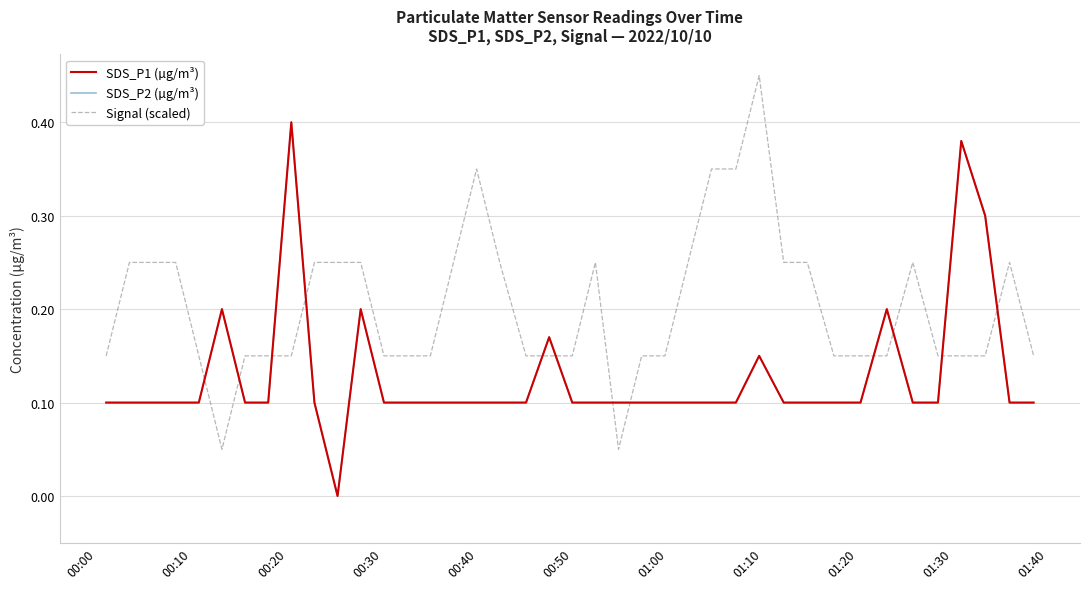

True or false: SDS_P1 (µg/m³) and Signal (scaled) cross at least once.

True